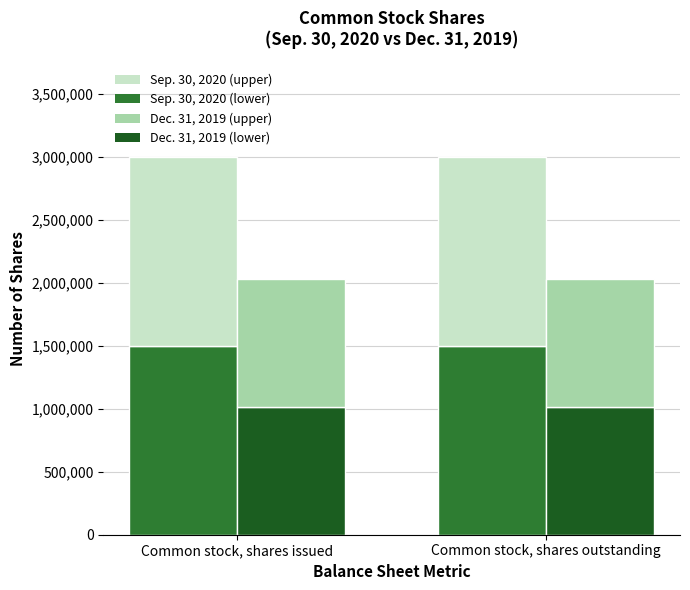

What is the label of the 2nd bar from the right?

Common stock, shares issued